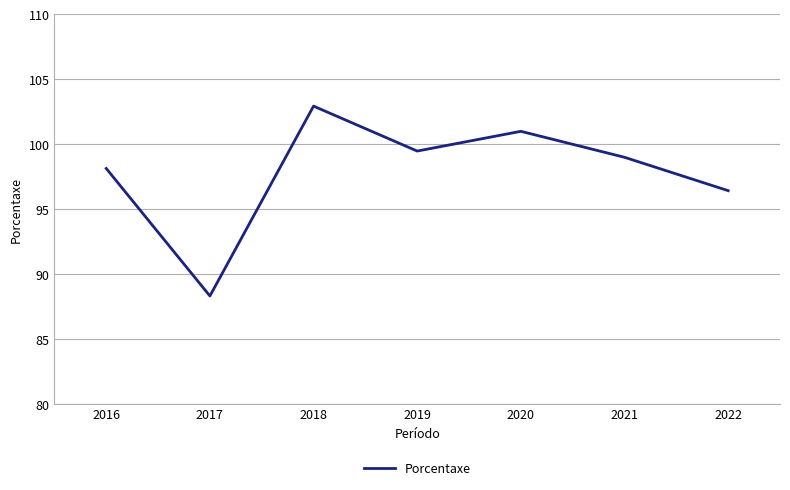

At which category does the data reach its first local peak?

2018